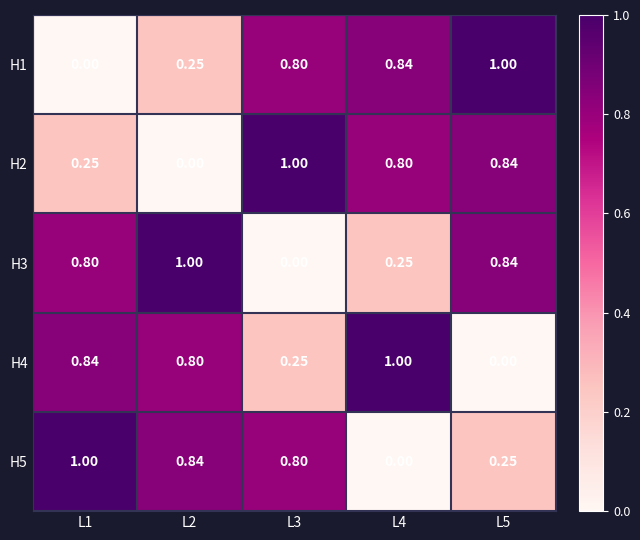

Which series changed the most between L2 and L4?

H5